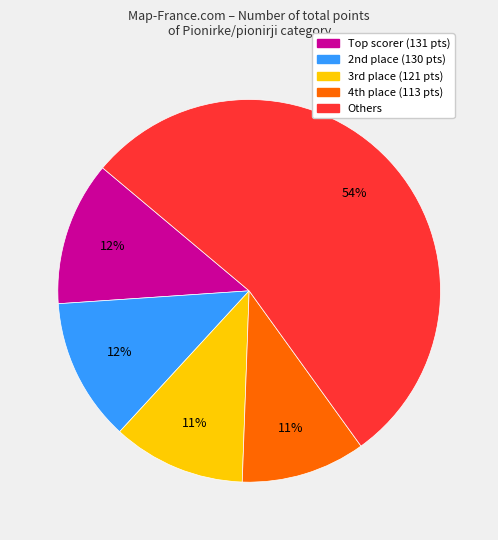

Does any single category account for the majority?

Yes